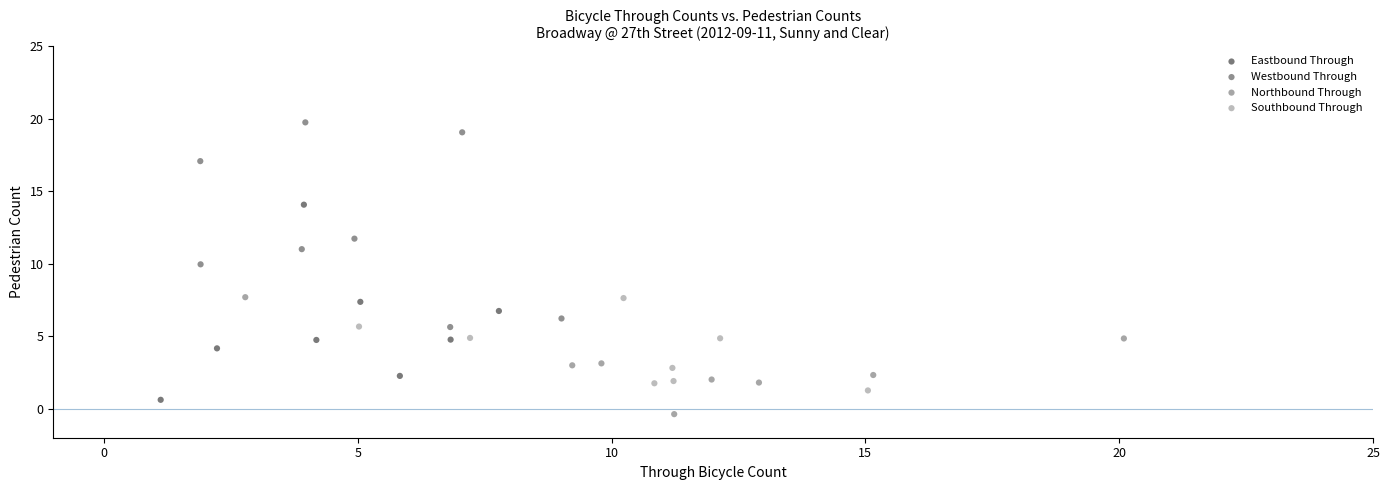

What are all the series names shown in the legend?

Eastbound Through, Westbound Through, Northbound Through, Southbound Through